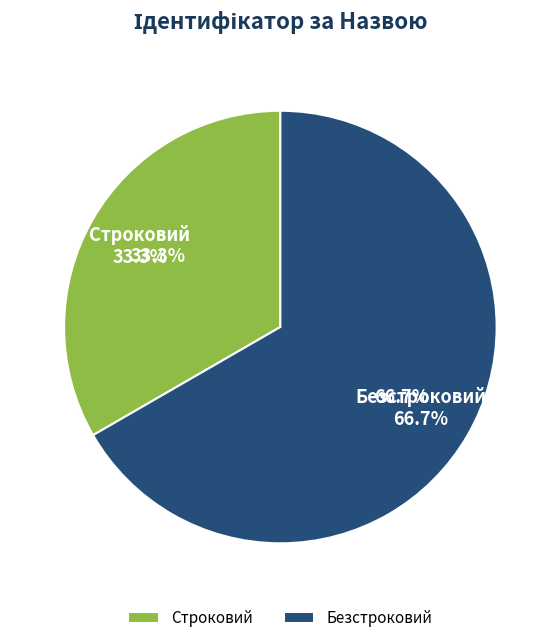

Between Безстроковий and Строковий, which is larger?

Безстроковий